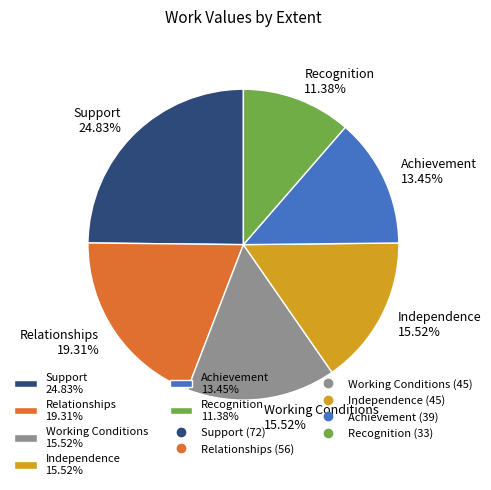

Between Independence and Relationships, which is larger?

Relationships